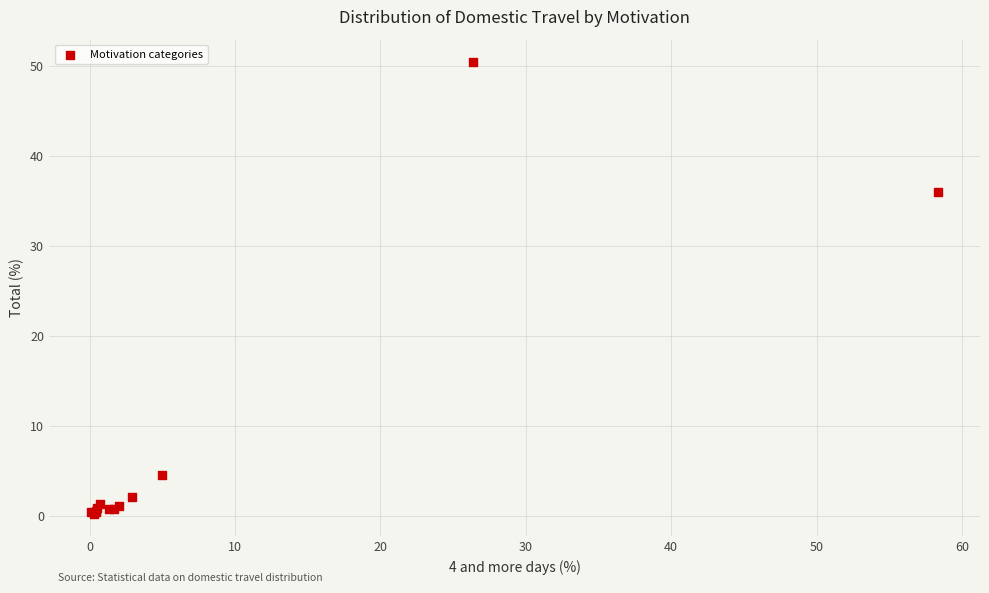

What Y value in the scatter plot is closest to 25?

36.0